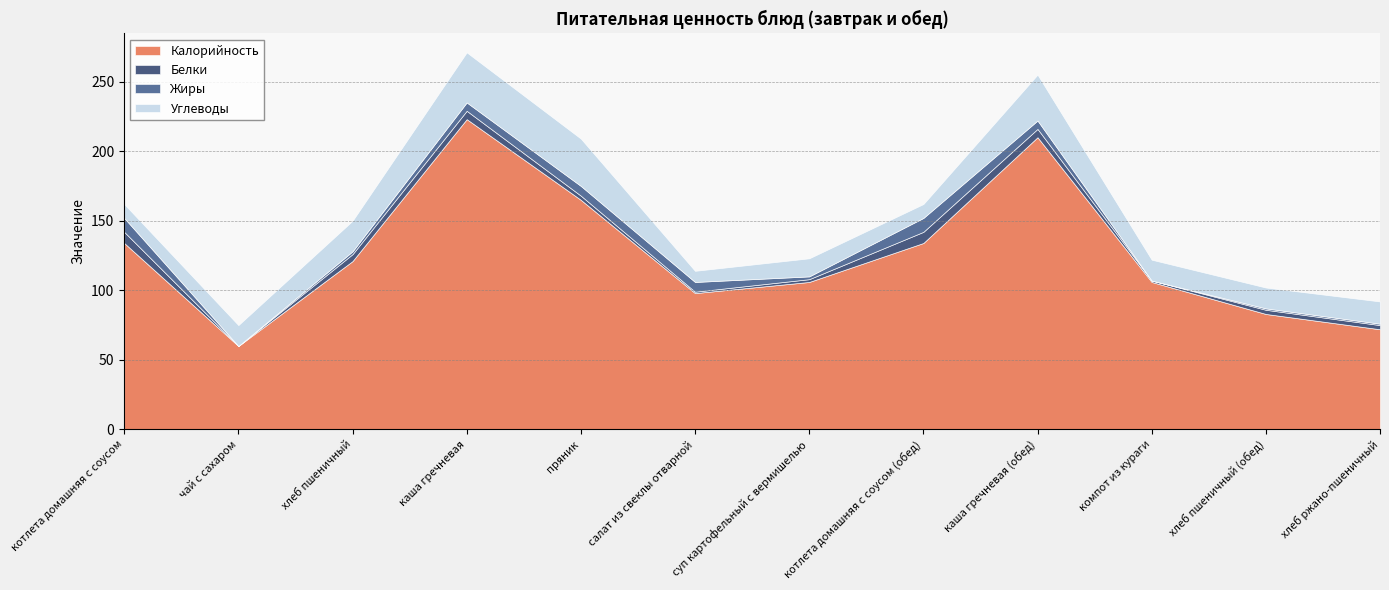

What is the difference between the highest and lowest values at каша гречневая?

217